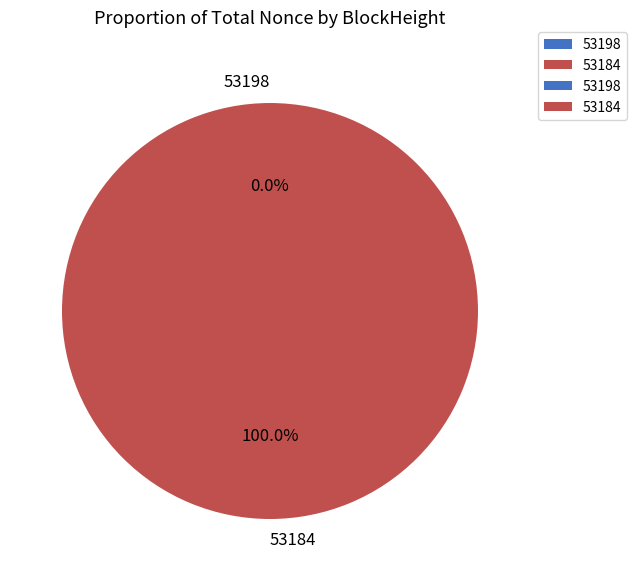

What is the largest slice in the pie chart?

53184